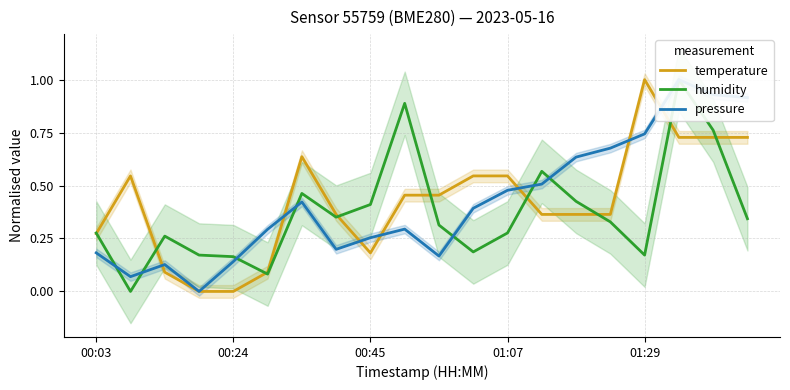

True or false: humidity and temperature intersect in this chart.

True